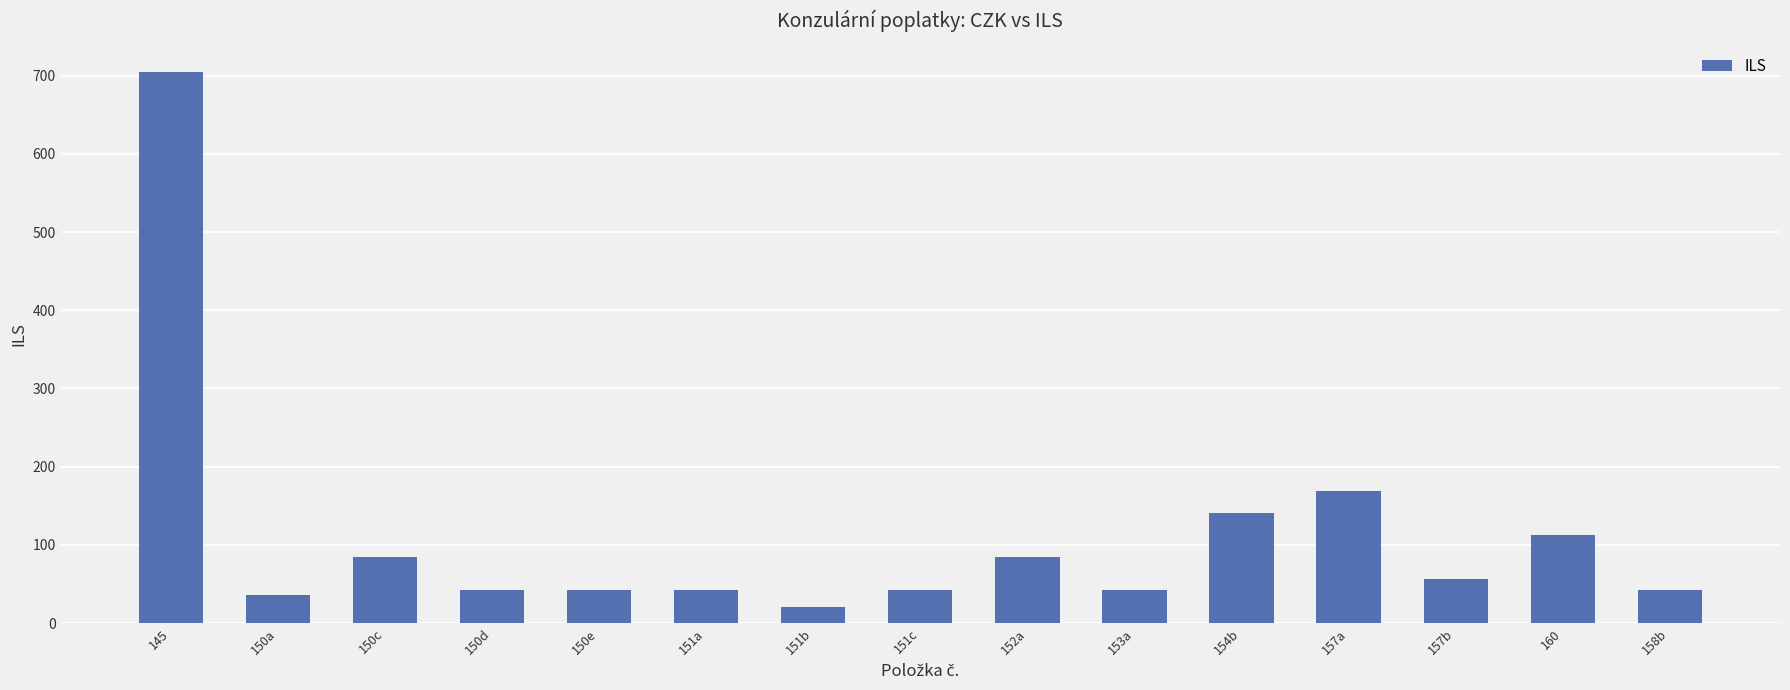

At which label does the data first exceed 42?

145